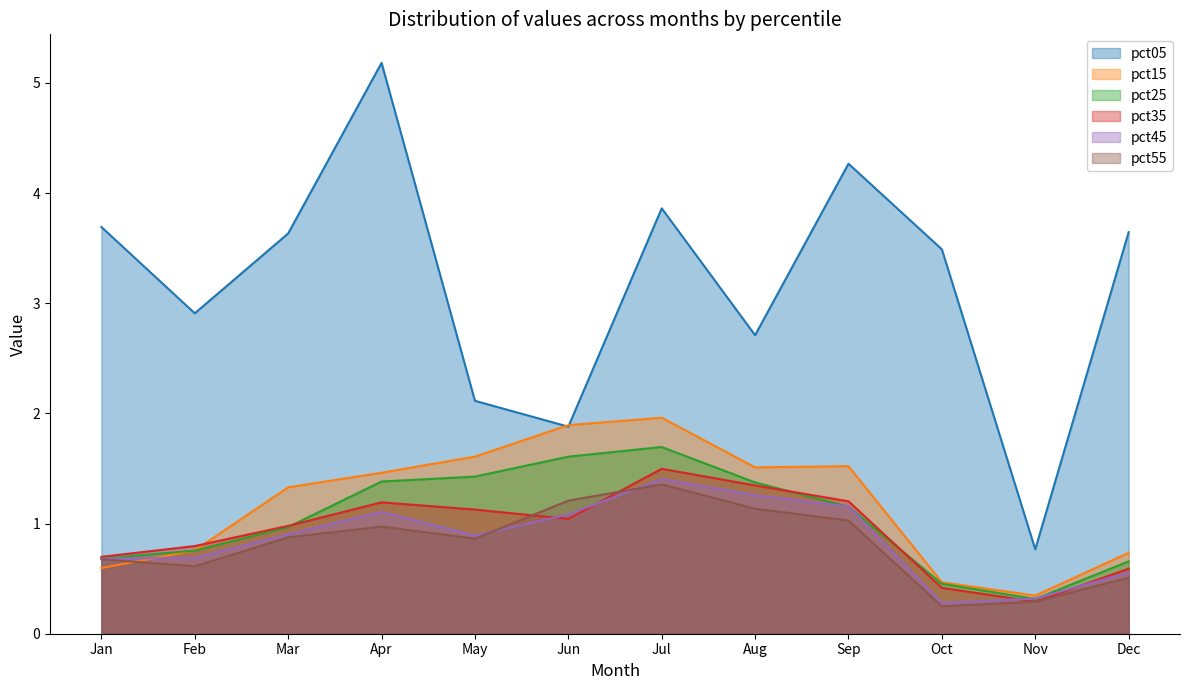

Between which two adjacent categories do pct35 and pct45 first intersect?

May and Jun